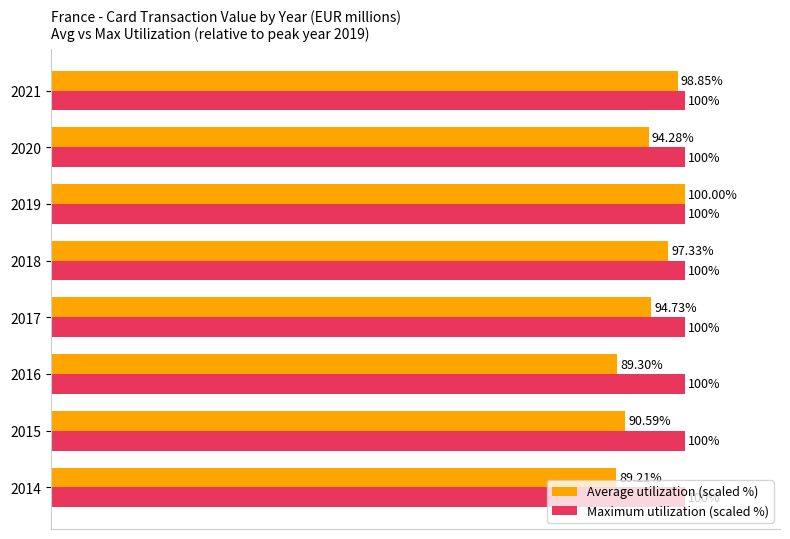

Rank the series by their average value, from highest to lowest.

Maximum utilization (scaled %), Average utilization (scaled %)